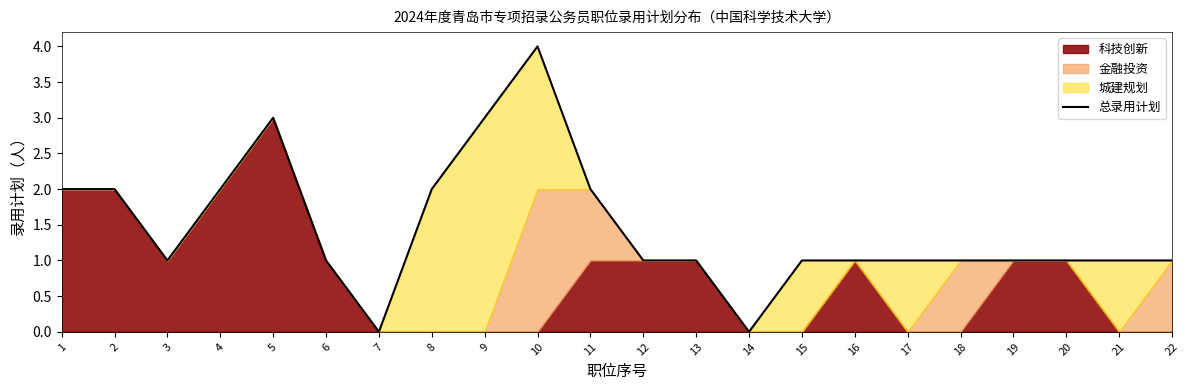

Reading left to right, list all the values displayed in this chart.

2	2	1	2	3	1	0	2	3	4	2	1	1	0	1	1	1	1	1	1	1	1